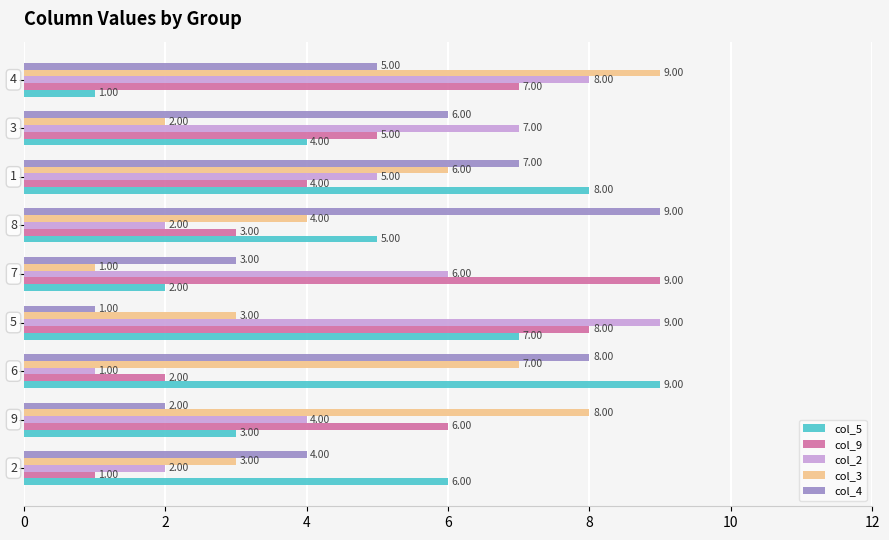

At how many categories does at least one series exceed 5?

9